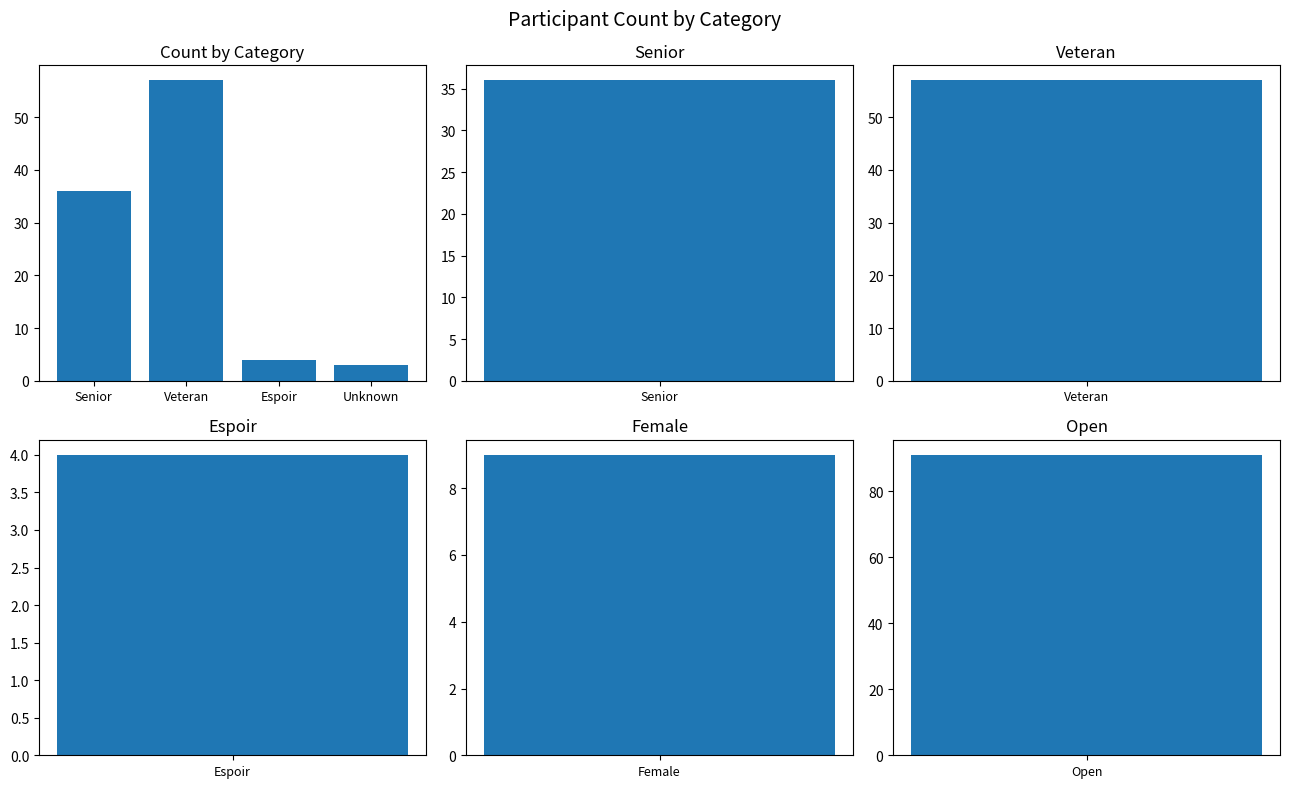

What is the label of the 2nd bar from the left?

Veteran